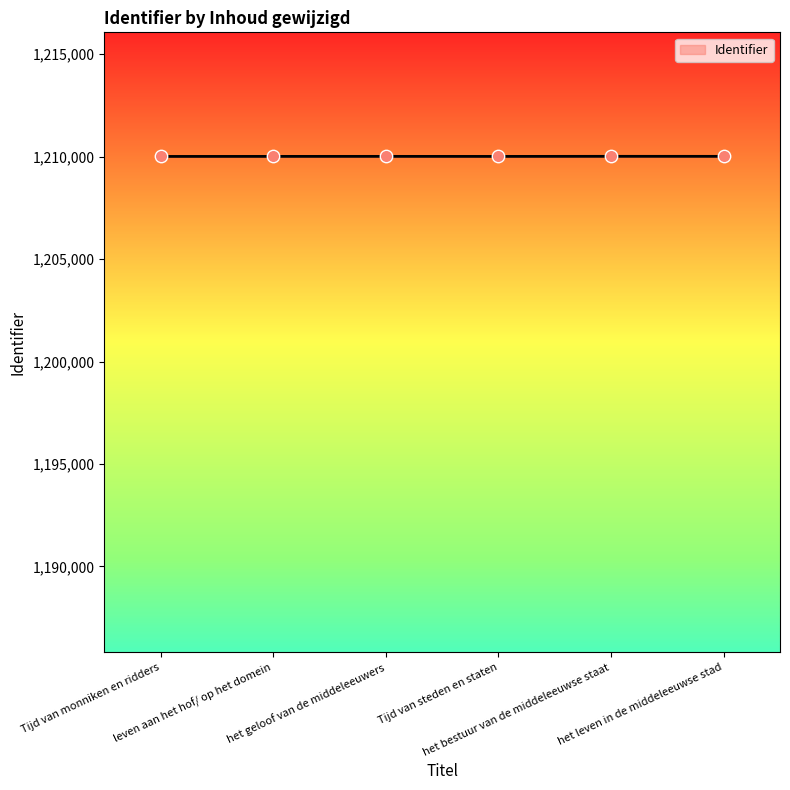

What is the maximum value shown in the chart?

1210011